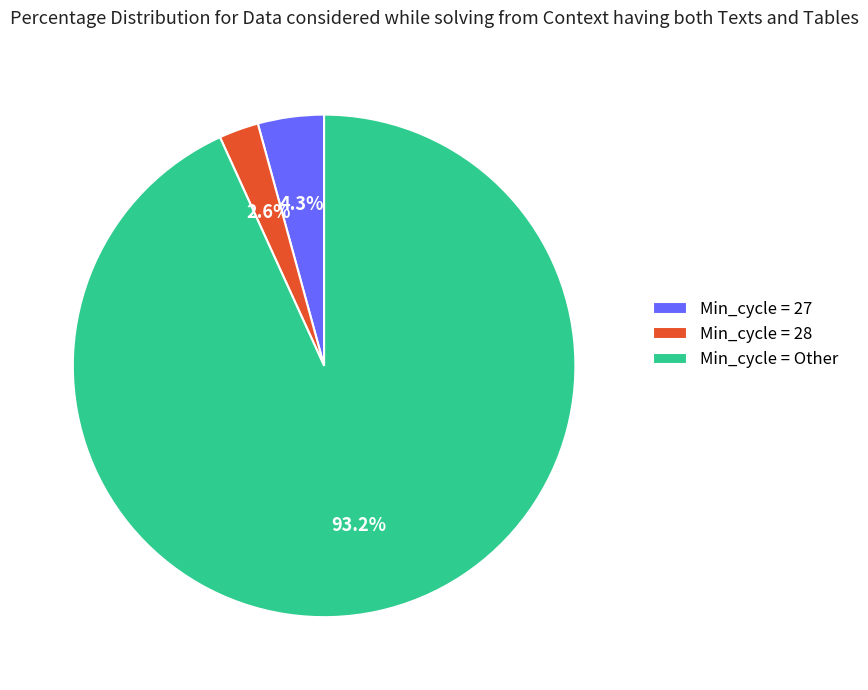

Rank the categories by value from lowest to highest.

Min_cycle = 28, Min_cycle = 27, Min_cycle = Other